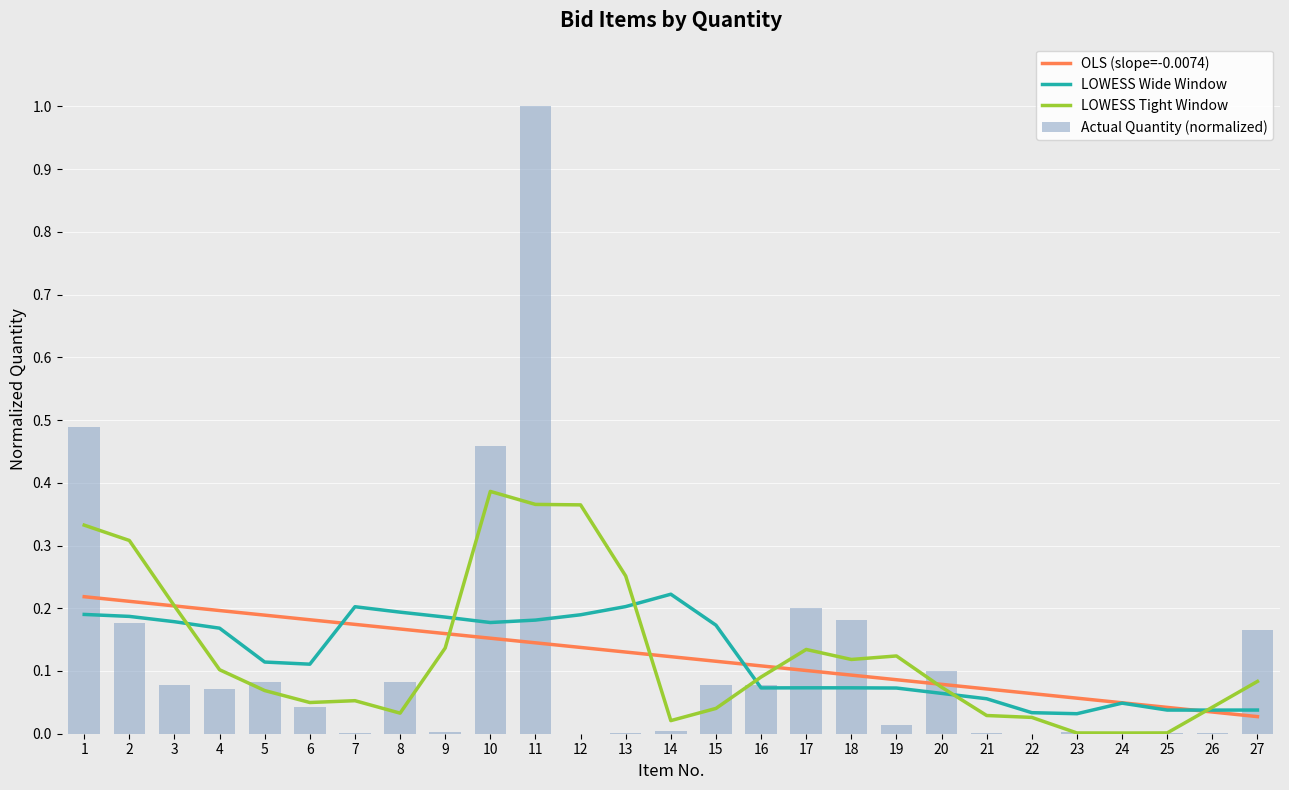

Are the bars grouped side by side (vs. stacked)?

Yes